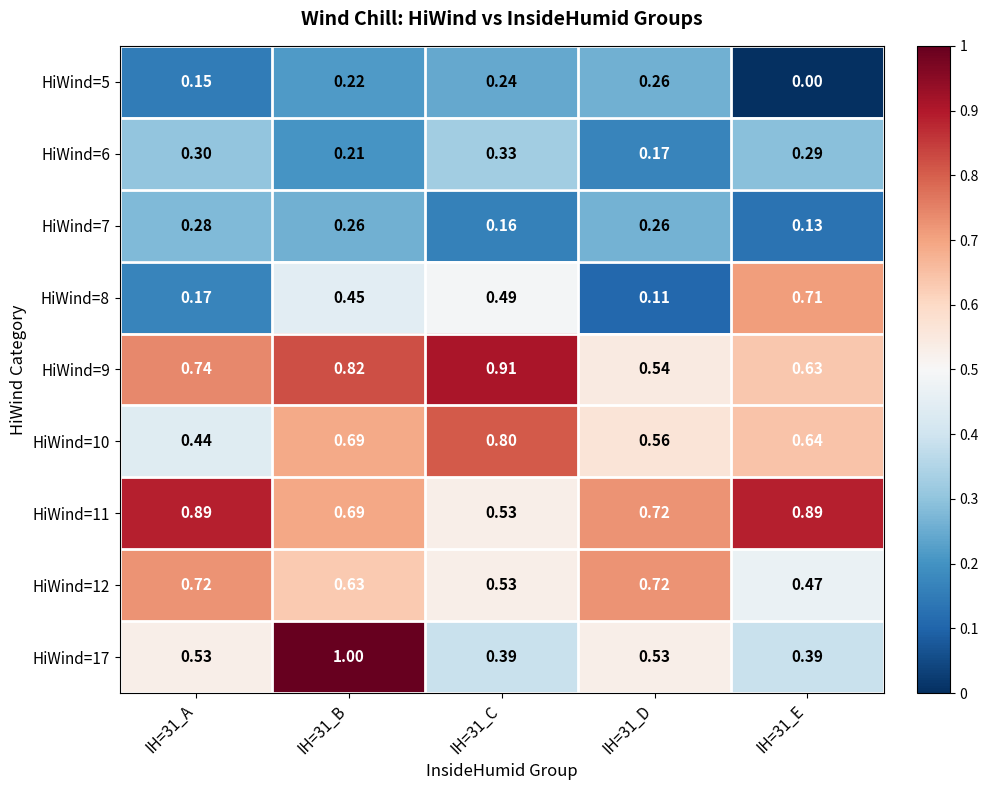

Is the value of HiWind=12 at IH=31_B greater than the value of HiWind=6 at IH=31_D?

Yes